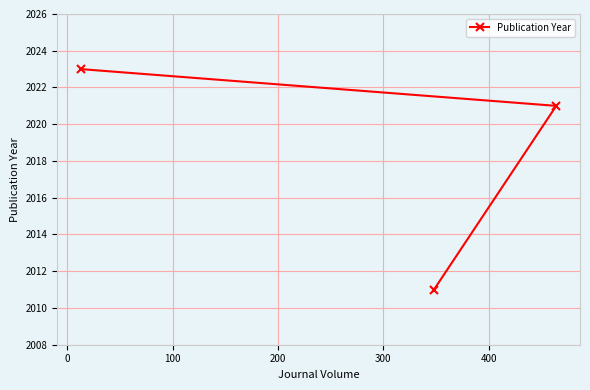

How many data points does each series have?

3